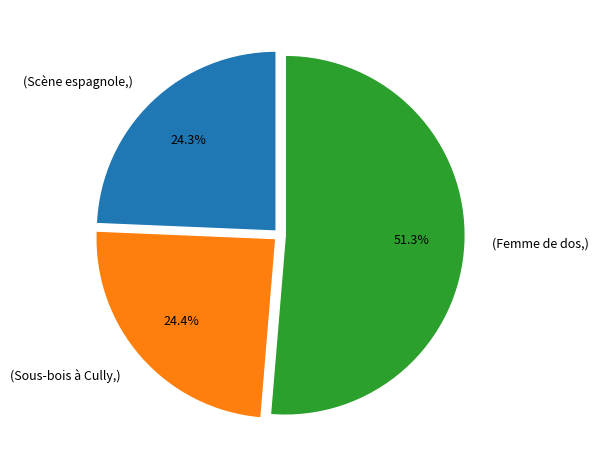

Is there any slice that represents more than half of the pie?

Yes